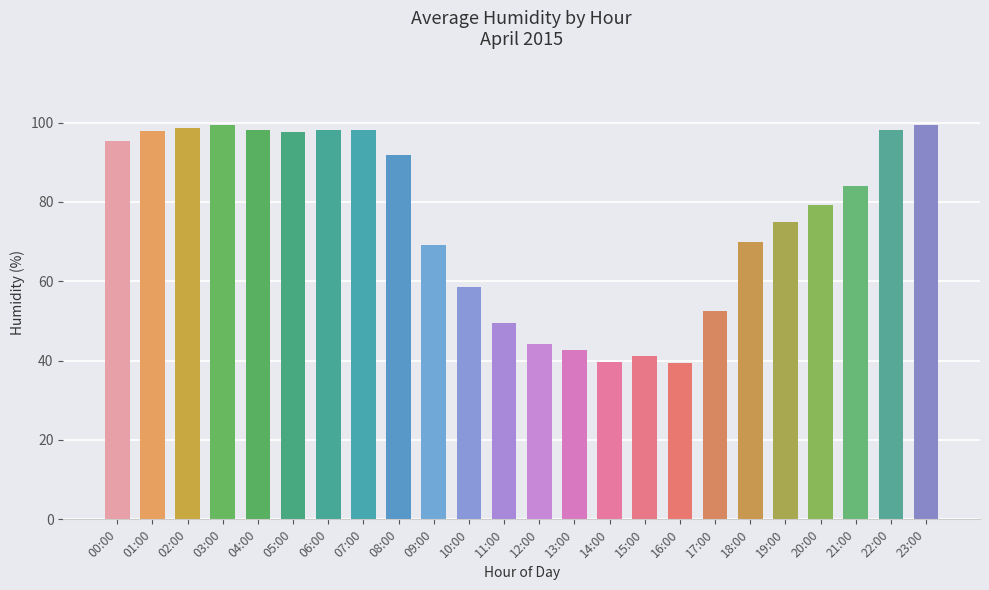

What is the difference between the maximum and minimum values?

60.1